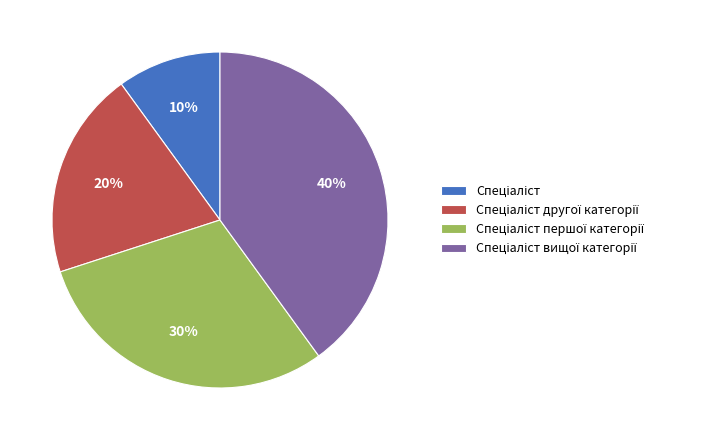

Is there any slice that represents more than half of the pie?

No